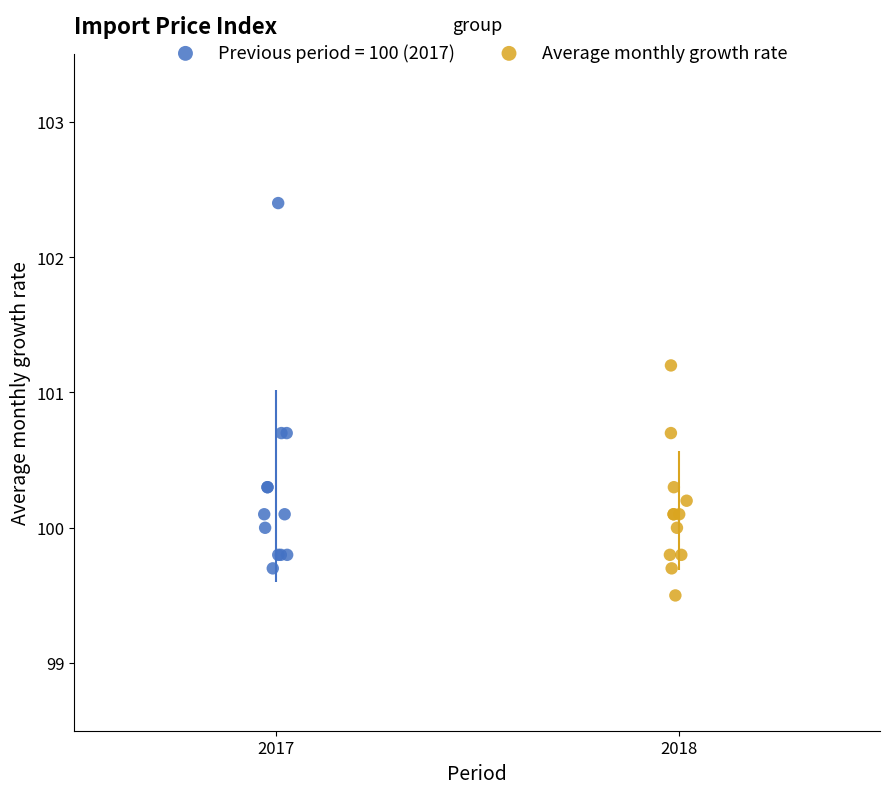

Which series has the widest spread of Y values?

Previous period = 100 (2017)